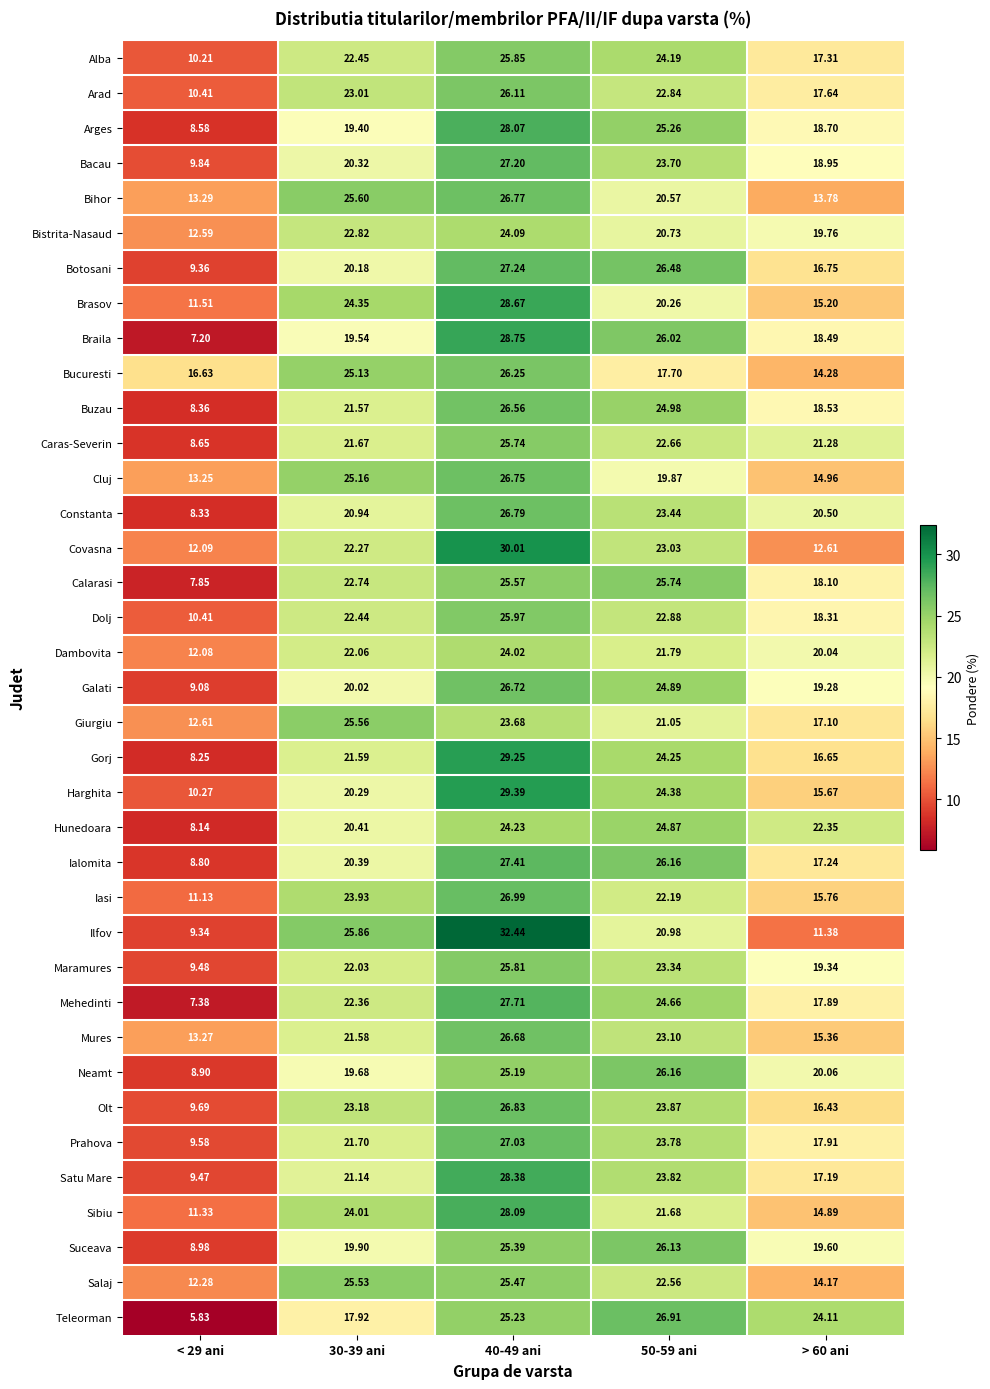

Rank the series at 40-49 ani from highest to lowest value.

Ilfov, Covasna, Harghita, Gorj, Braila, Brasov, Satu Mare, Sibiu, Arges, Mehedinti, Ialomita, Botosani, Bacau, Prahova, Iasi, Olt, Constanta, Bihor, Cluj, Galati, Mures, Buzau, Bucuresti, Arad, Dolj, Alba, Maramures, Caras-Severin, Calarasi, Salaj, Suceava, Teleorman, Neamt, Hunedoara, Bistrita-Nasaud, Dambovita, Giurgiu